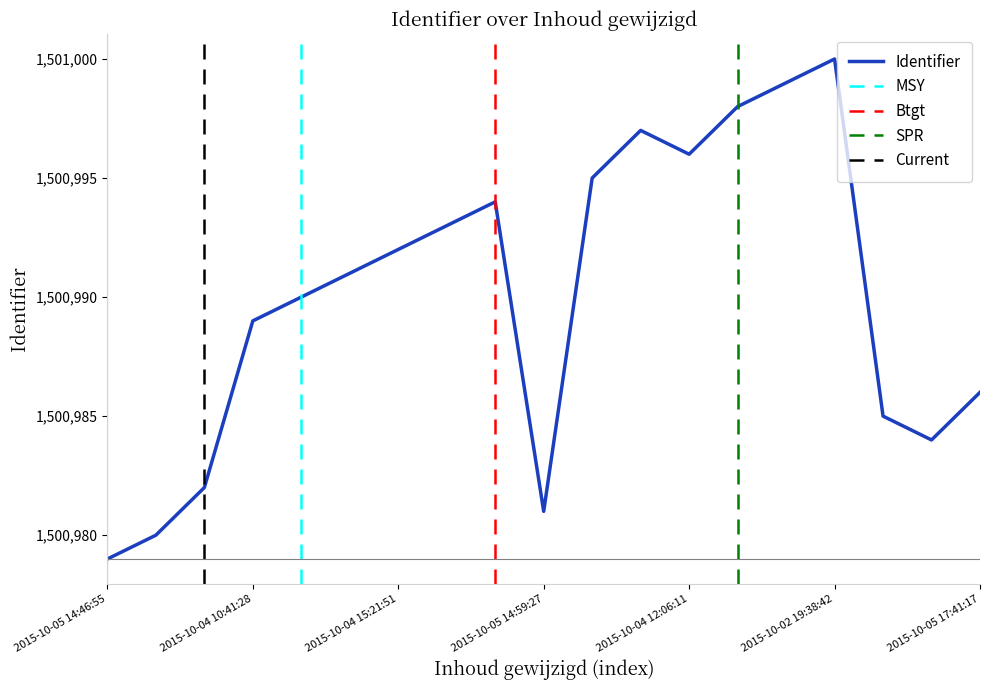

What is the value of the 13th point from the left?

1500996